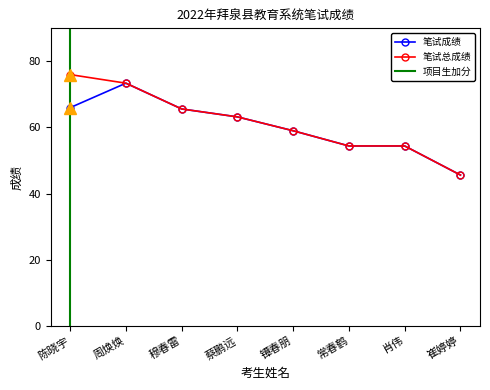

Between 穆春雷 and 常春鹤, which is larger?

穆春雷